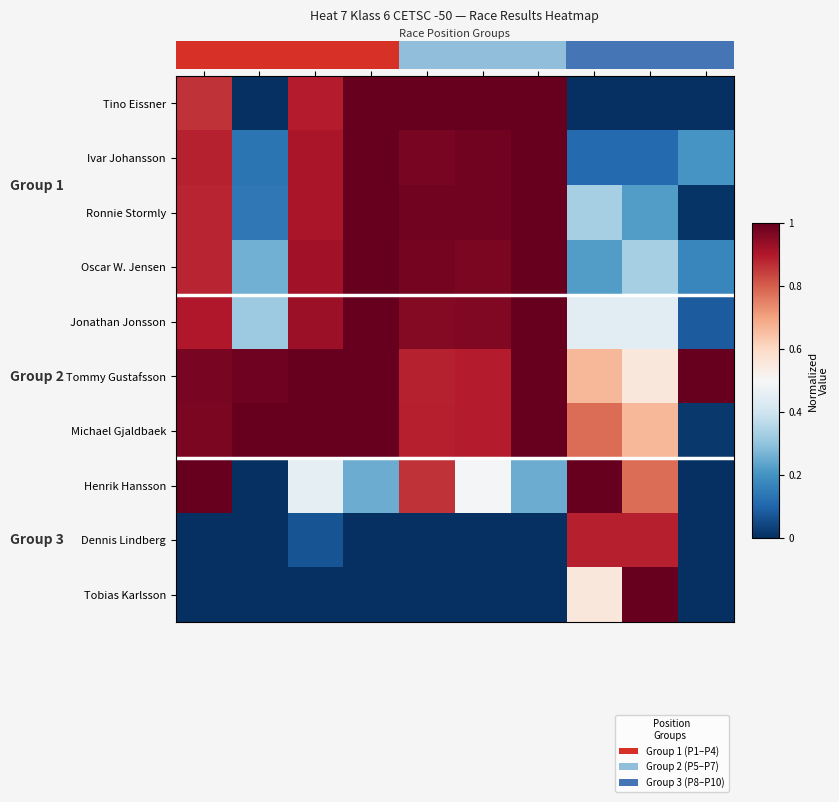

The value of Ronnie Stormly at Avg Speed is 0.6. True or false?

False